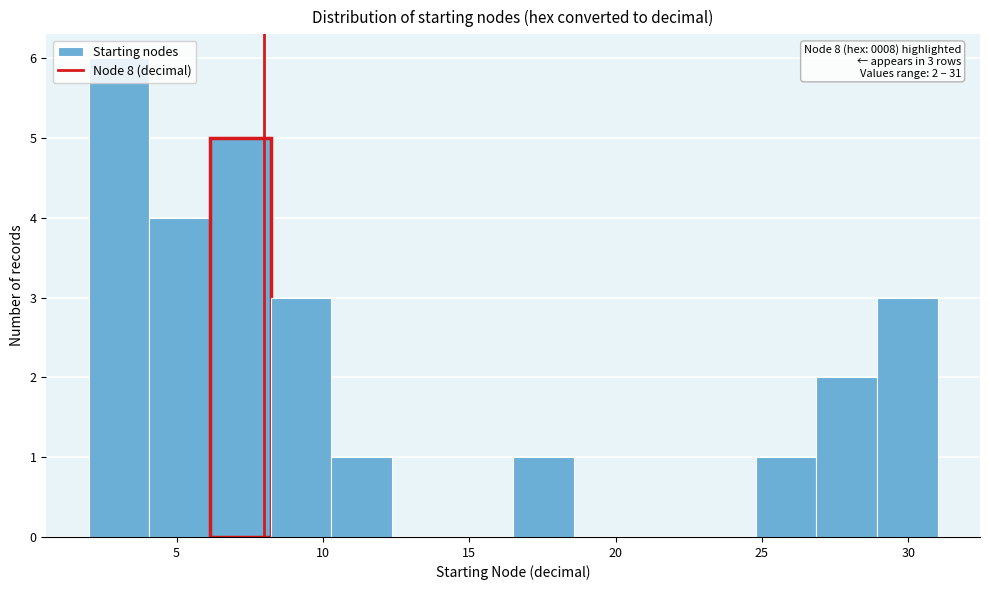

Over which range of the x-axis is the bar tallest?

2.0 to 4.0